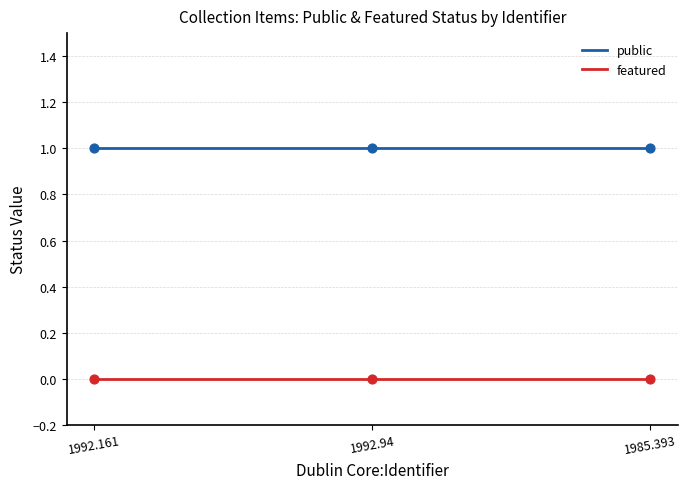

Which series has the widest spread of Y values?

public